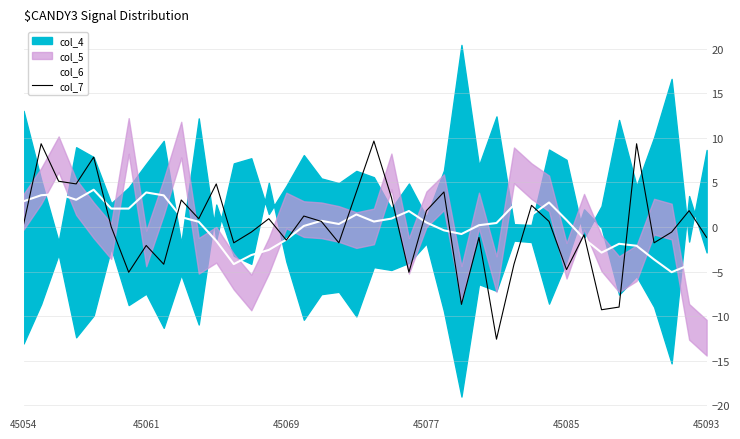

What is the minimum value for col_7?

-12.6